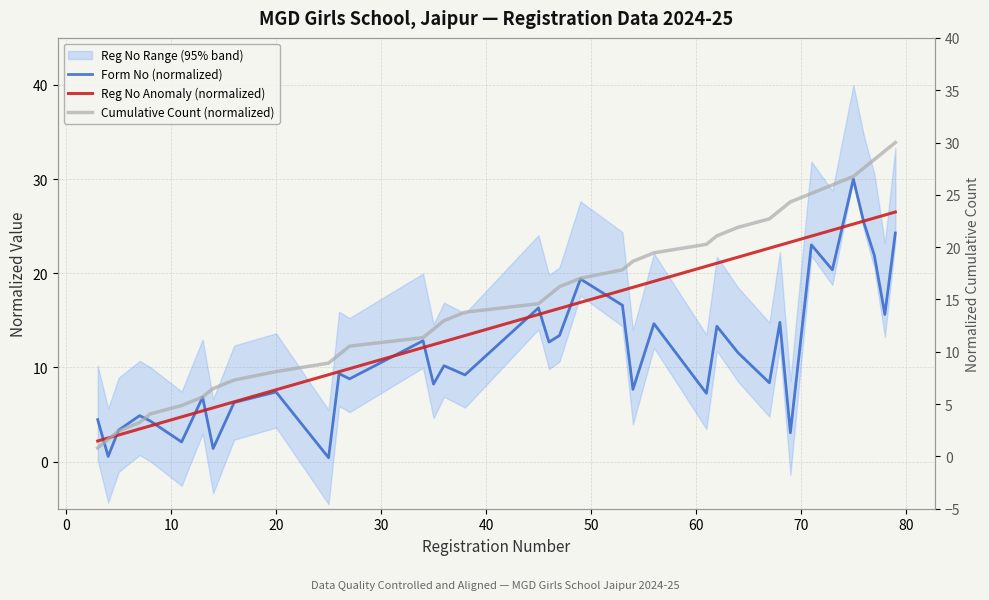

How many data points in Form No (normalized) are less than 9?

17